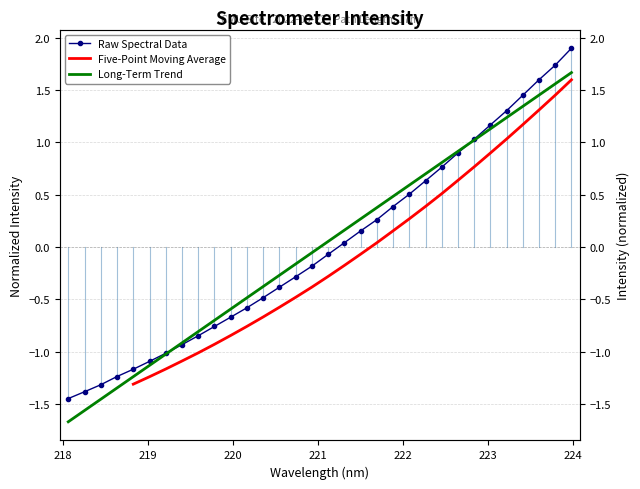

Which category has the highest value across all series?

223.9802